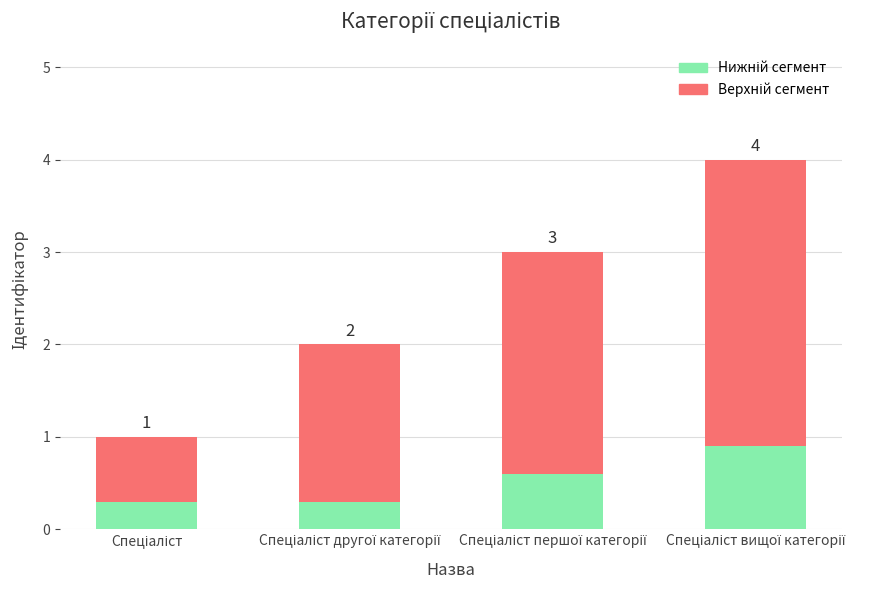

How many bars are there in total?

4